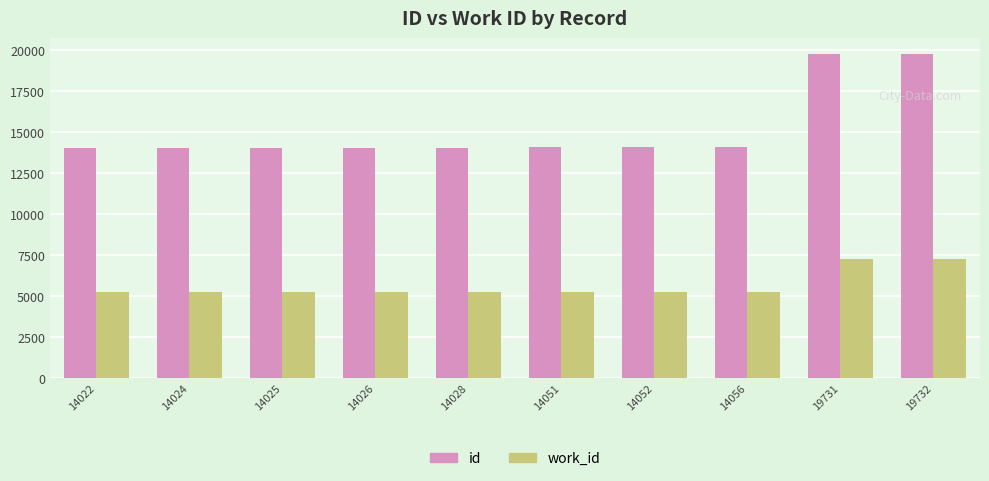

What is the average value of the work_id series?

5619